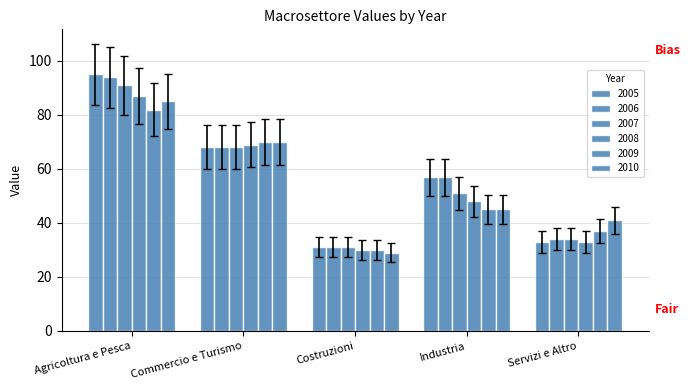

What is the label of the 4th bar from the right?

Commercio e Turismo